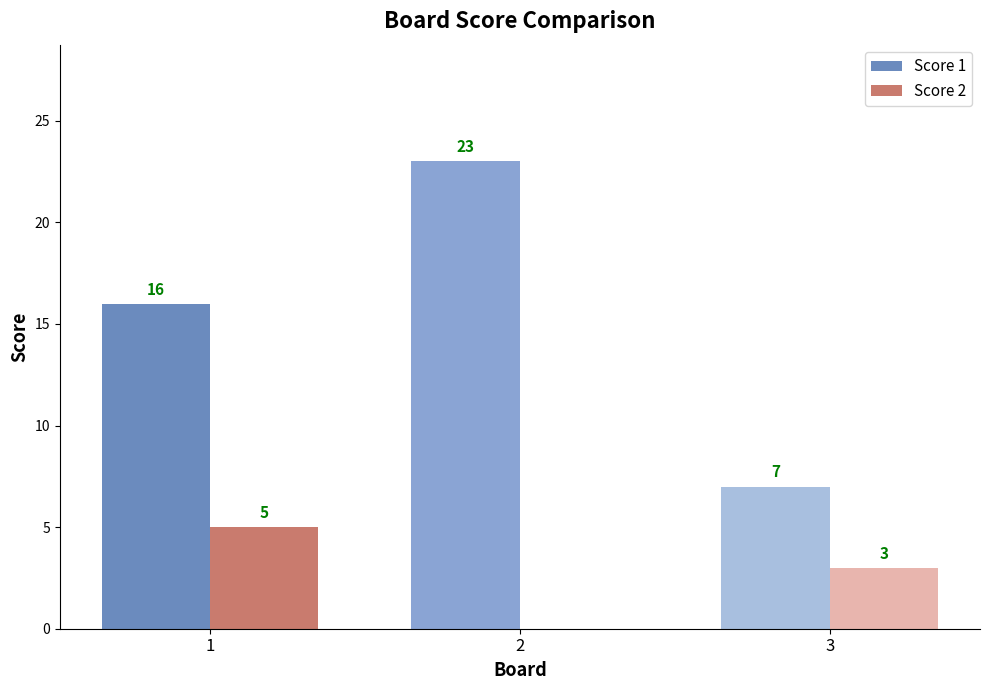

The value of Score 1 at 1 is 8. True or false?

False